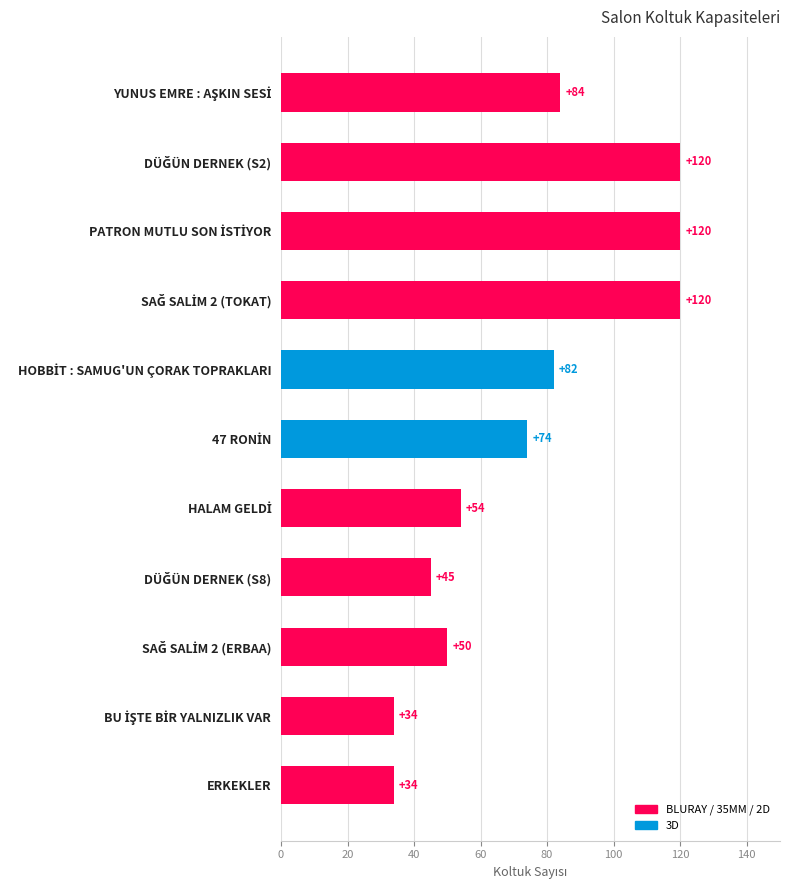

What is the value of the 7th bar from the top?

54